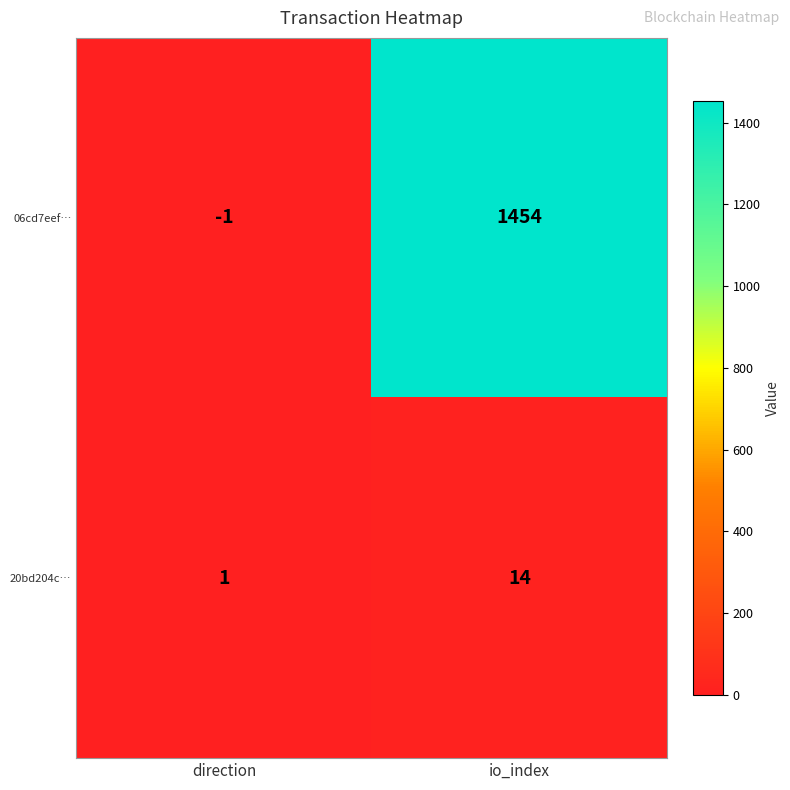

What is the sum of all 20bd204c… values?

15